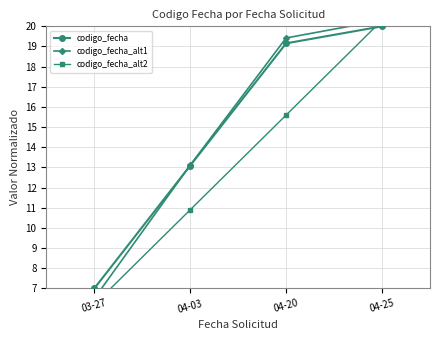

At which category is the sum across all series the highest?

04-25